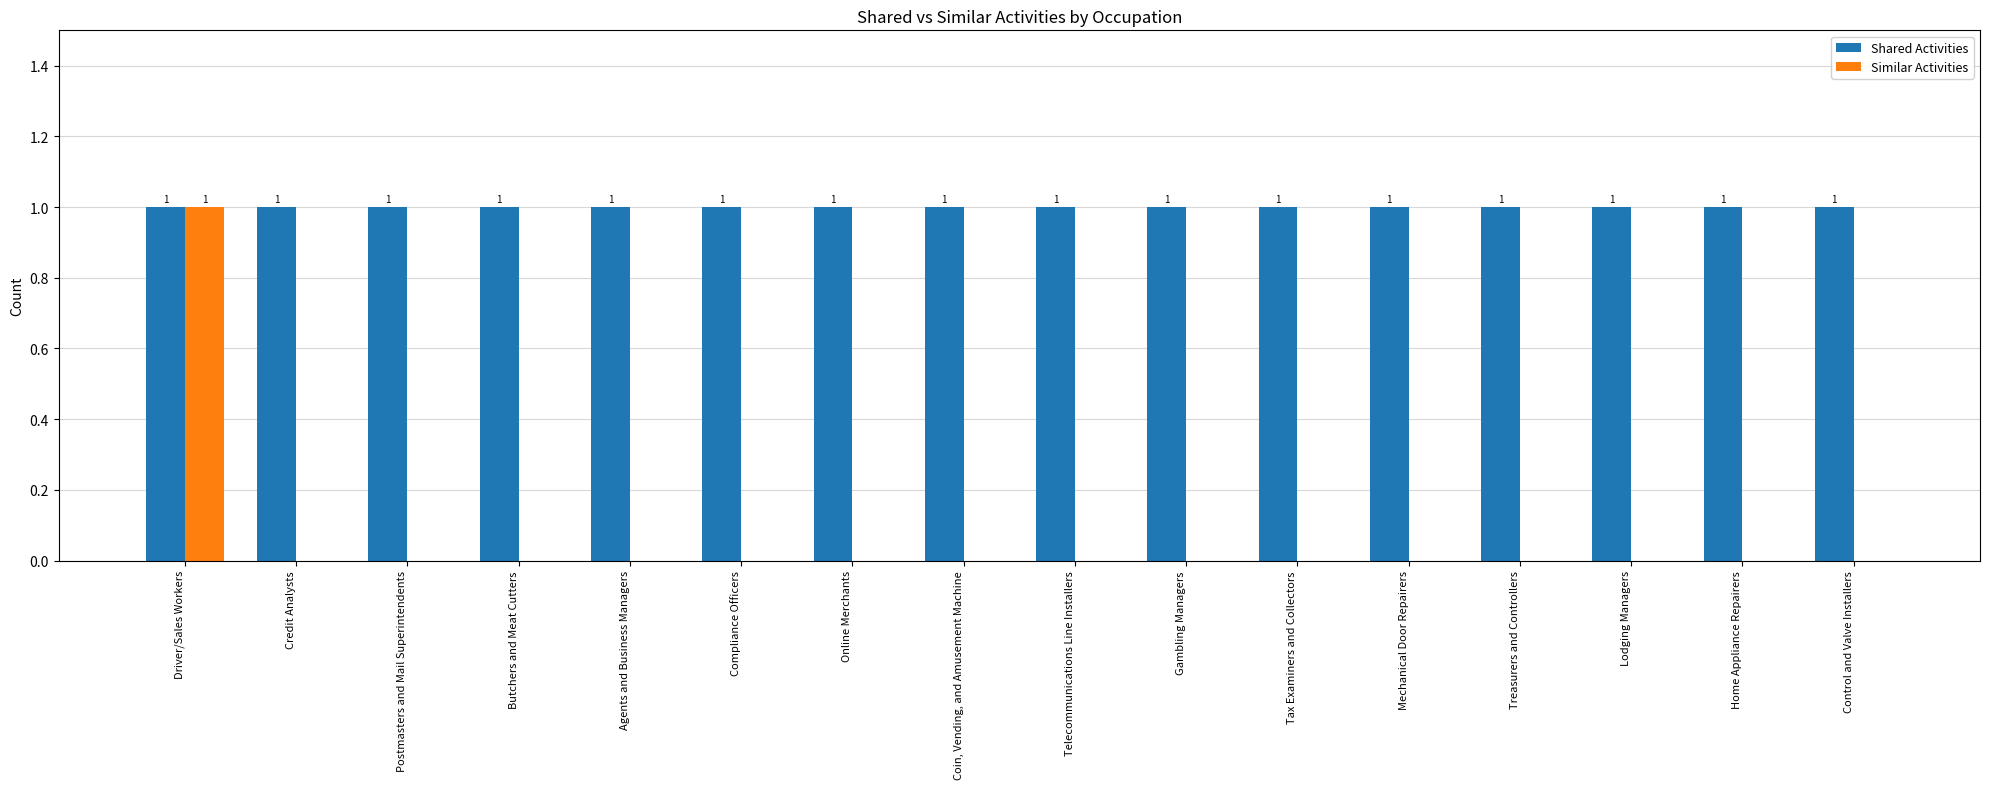

True or false: Similar Activities has a value of 0 at Credit Analysts.

True